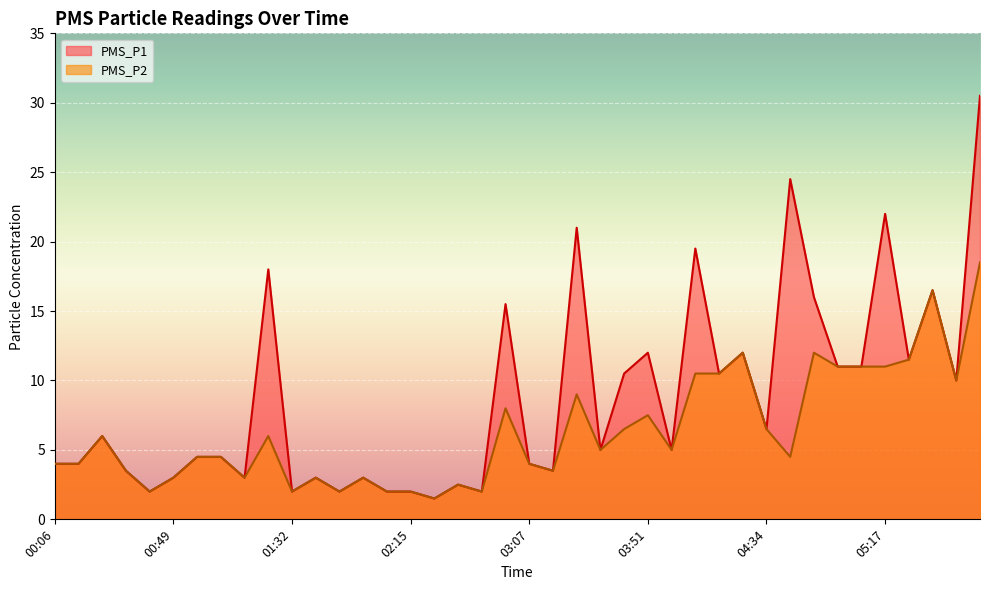

Where is PMS_P2 nearest to the value 10?

05:43